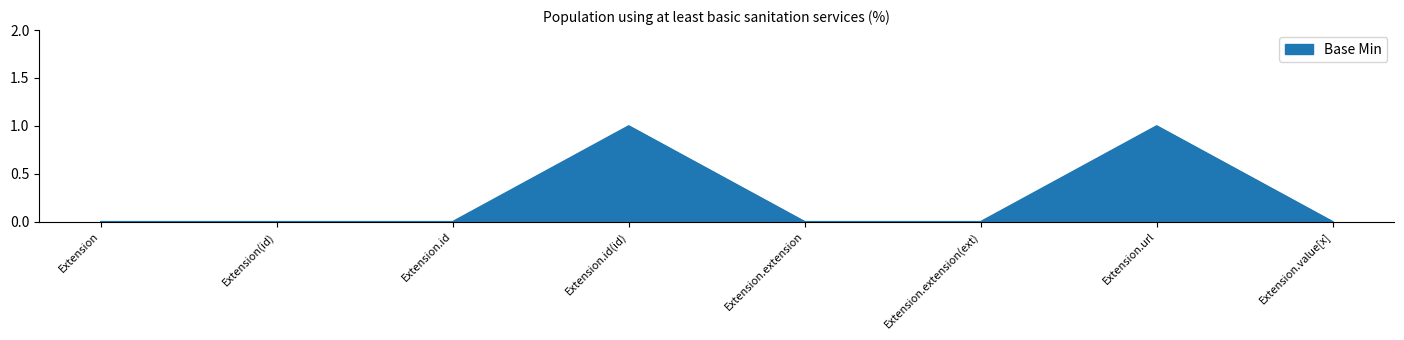

What is the greatest value displayed?

1